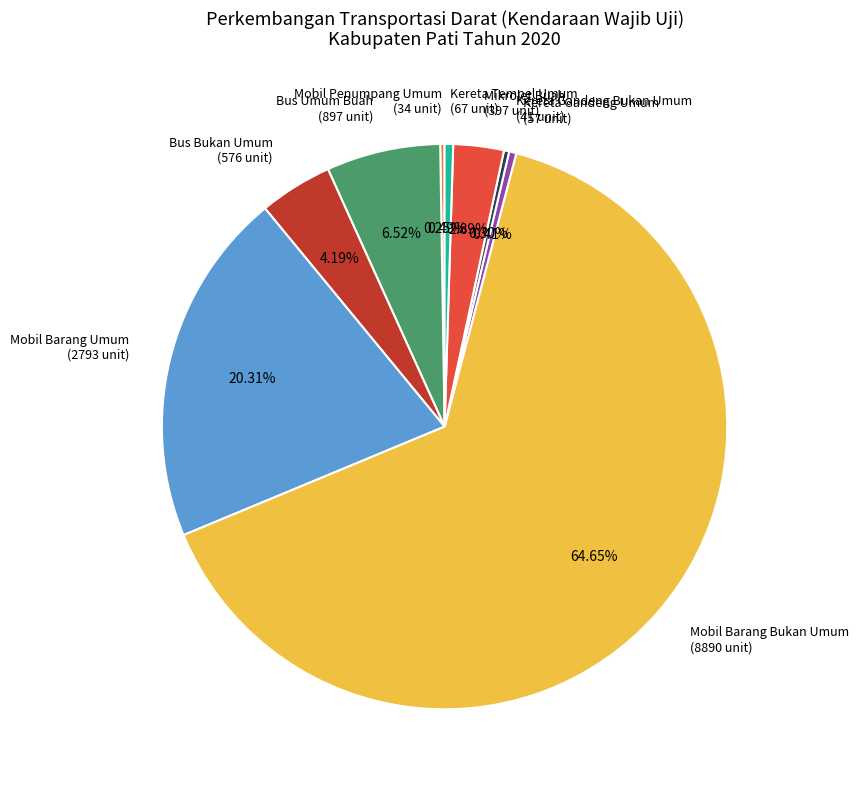

What percentage is NOT represented by Mobil Barang Bukan Umum?

35.4%